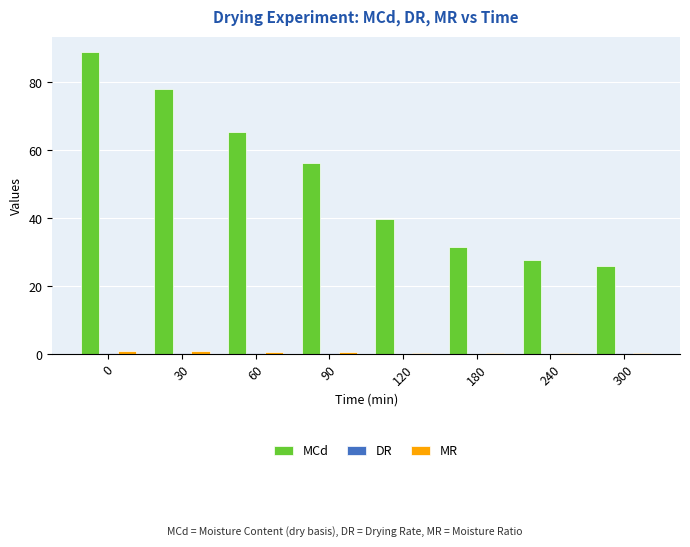

Which series has the largest total across all categories?

MCd